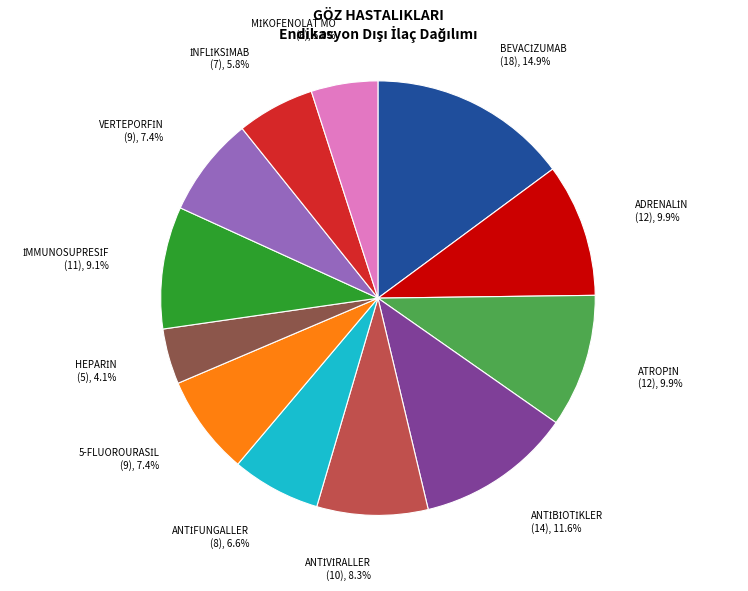

How many slices are in this pie chart?

12